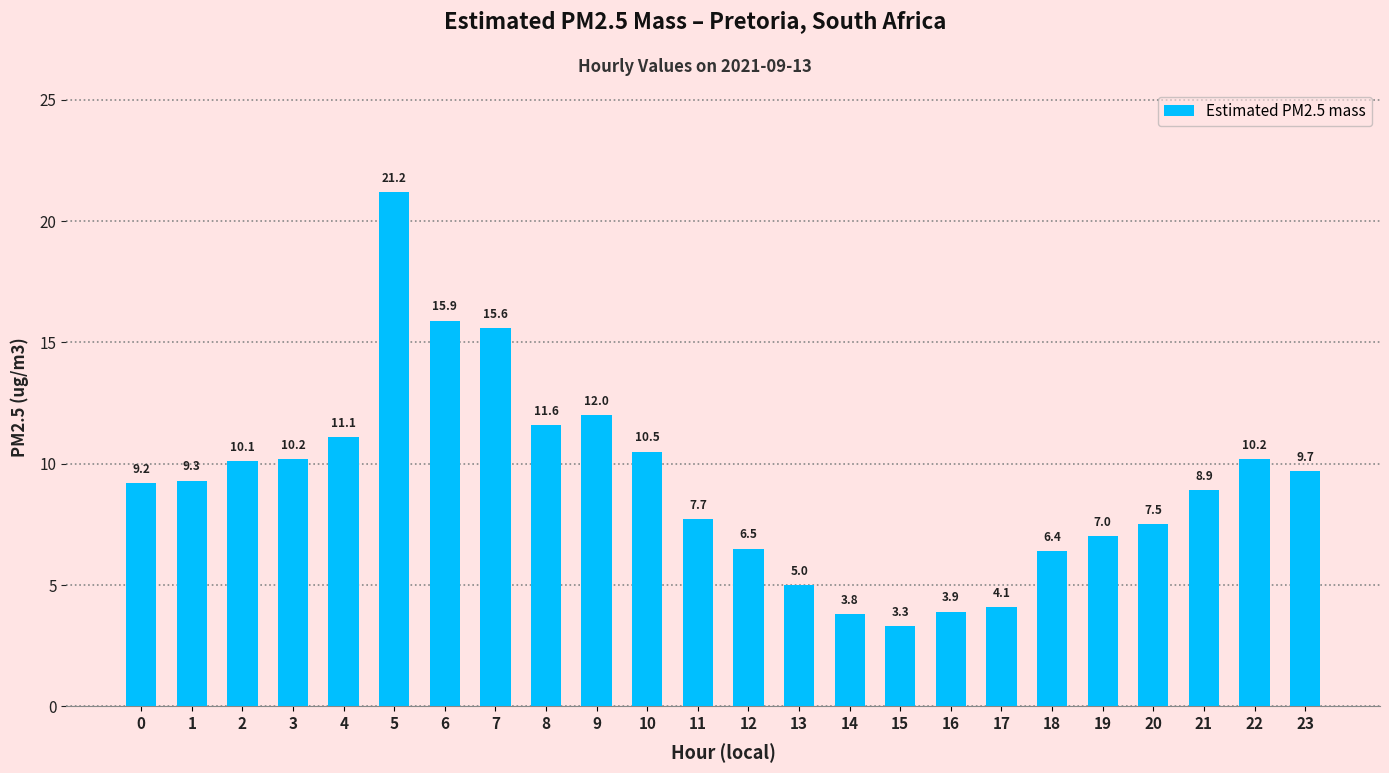

Where is the data nearest to the value 12?

9